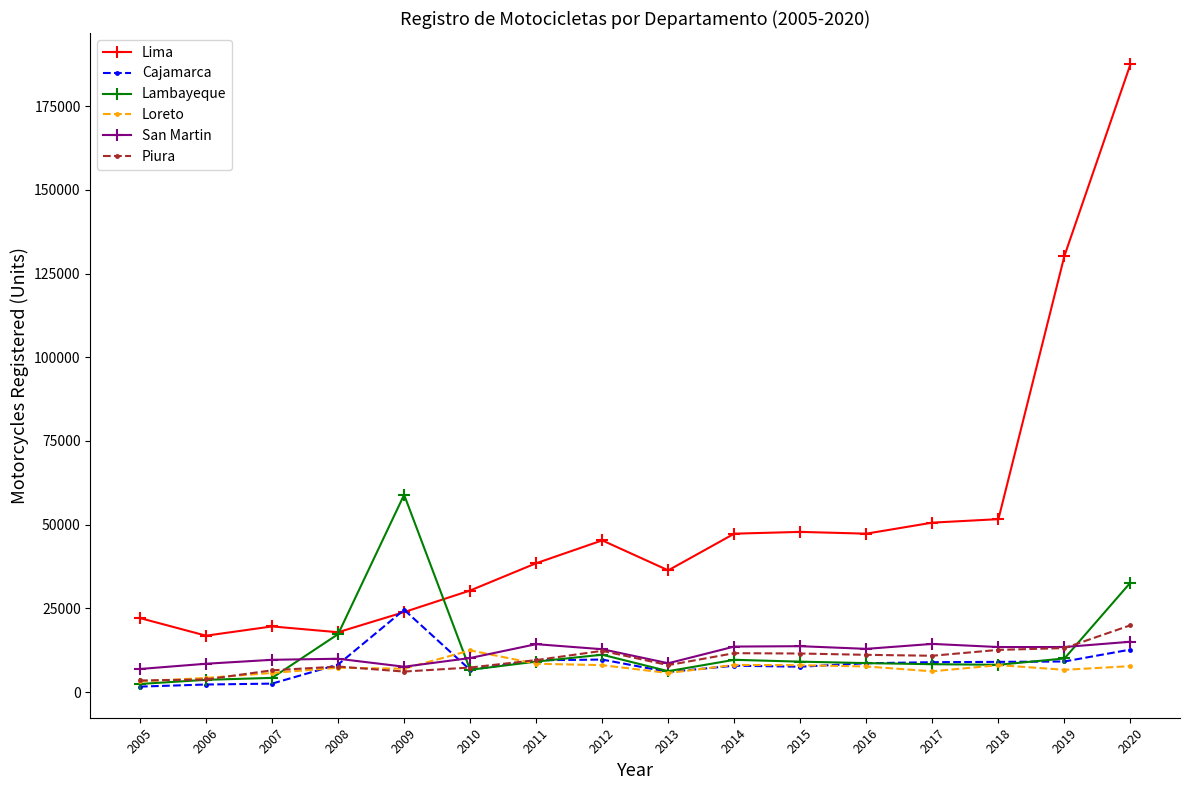

In San Martin, how many points are higher than both neighbors (excluding endpoints)?

4